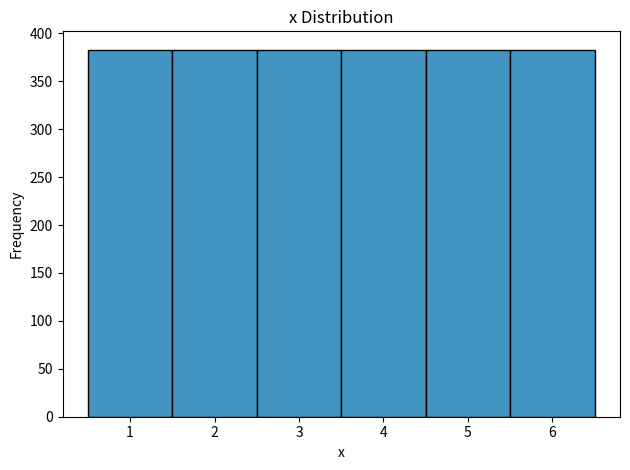

What is the height of the bar covering 5.5 to 6.5 on the x-axis? The values are not printed on the chart, so give them approximately, as read against the axis.

385